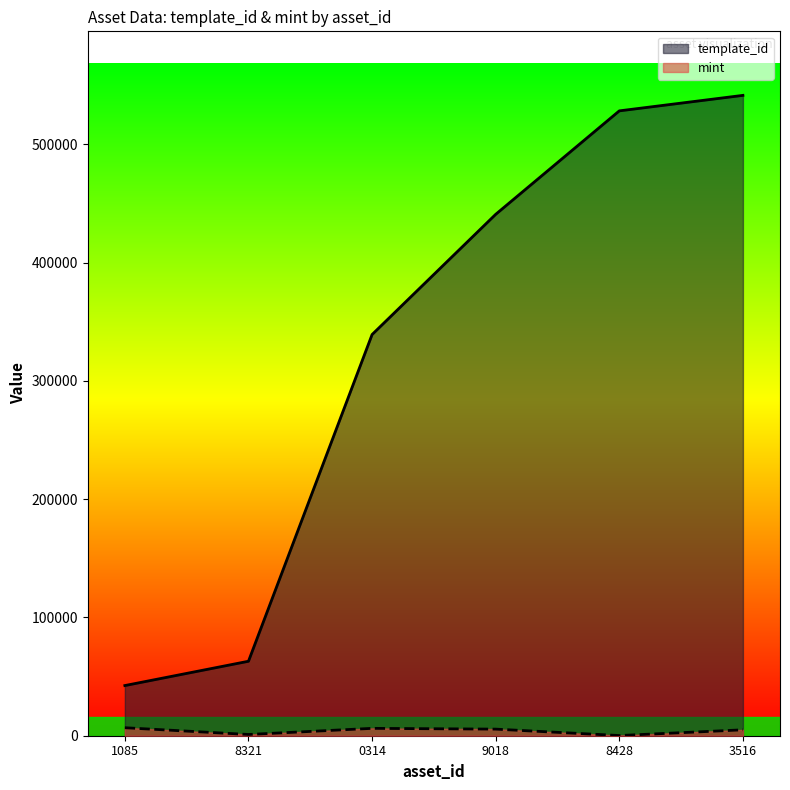

Which series has the largest range (max minus min)?

template_id